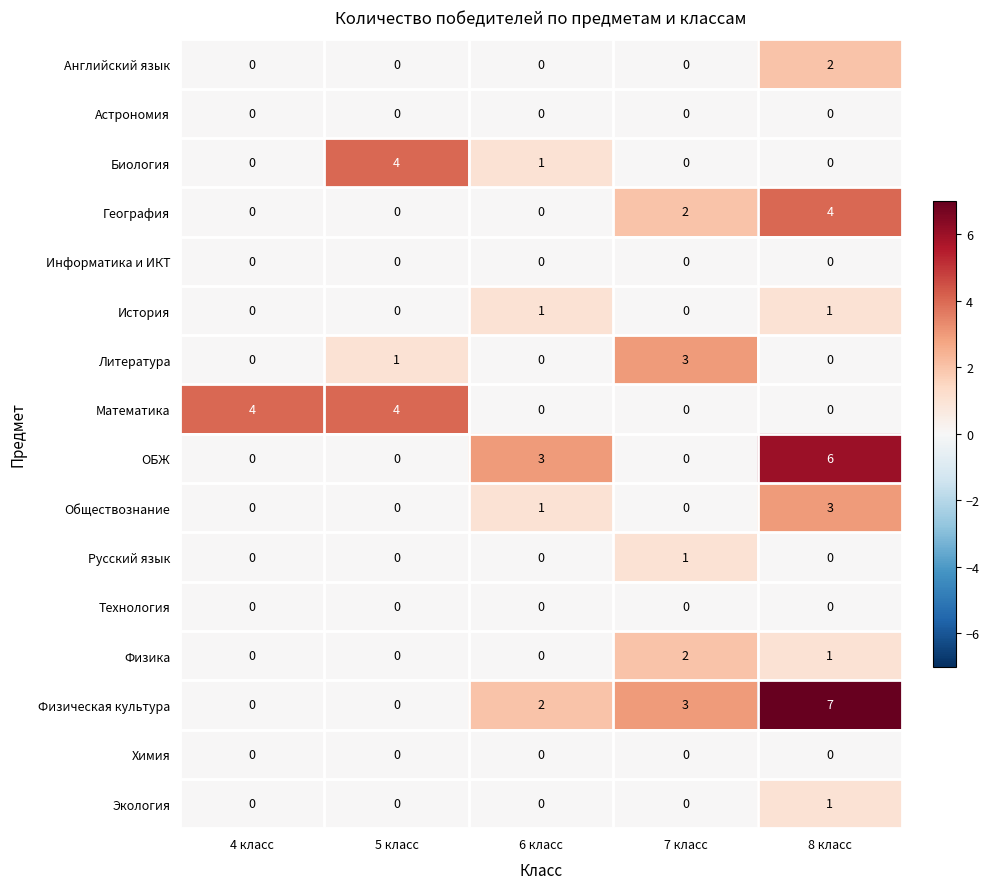

How many data points in Биология are above 0?

2